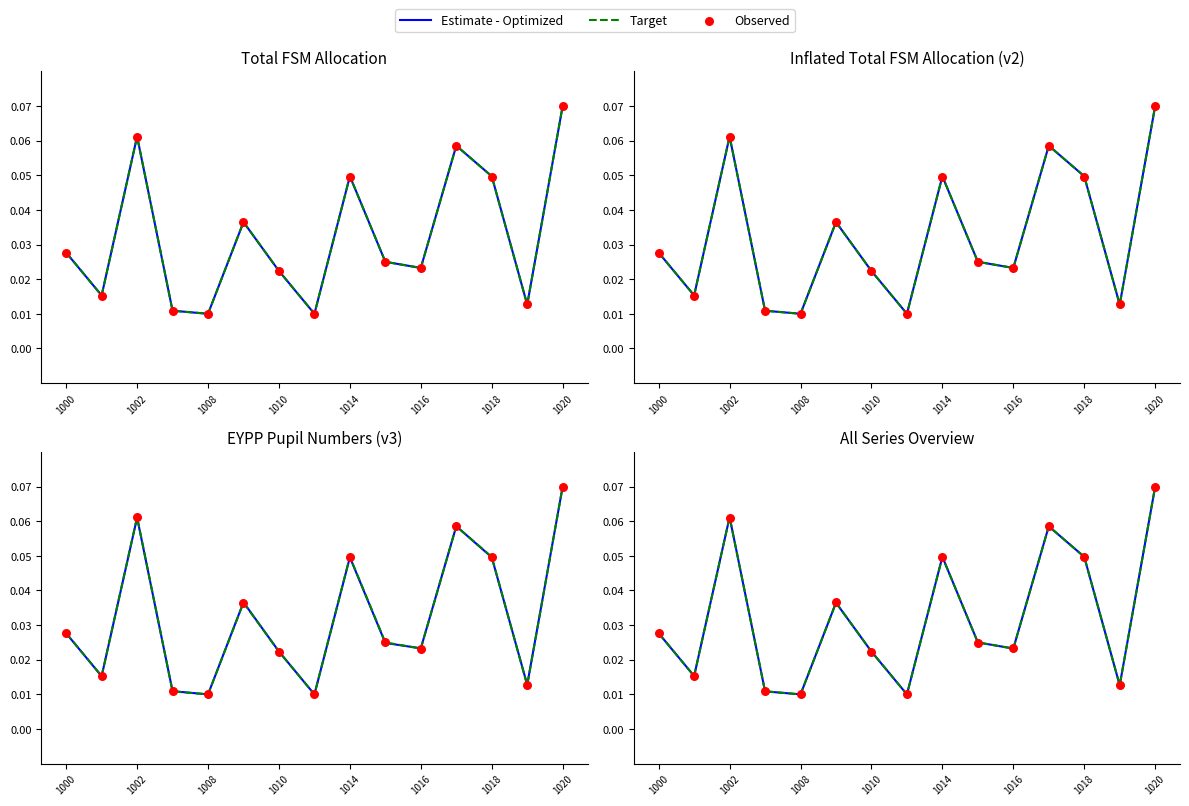

Which series contains the lowest Y value?

Estimate - Optimized